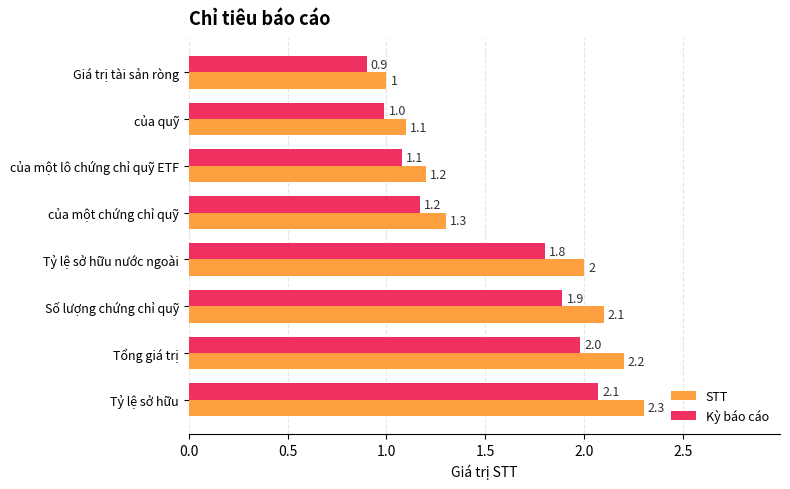

At which category is the sum across all series the highest?

Tỷ lệ sở hữu